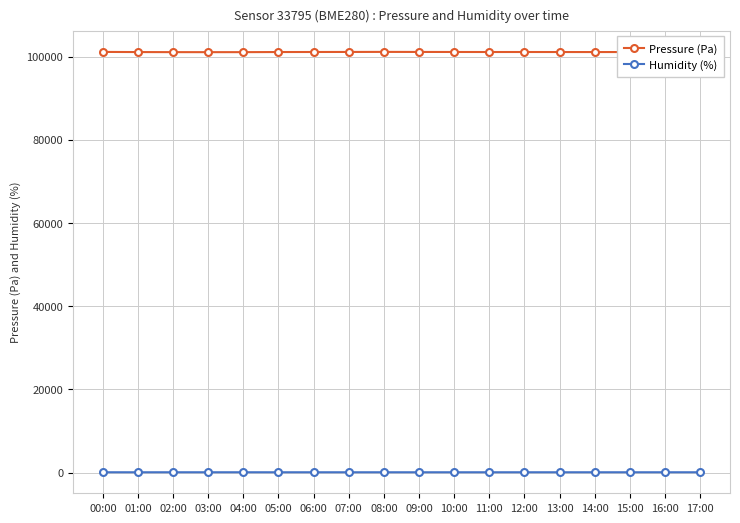

Which series has the largest total across all categories?

Pressure (Pa)